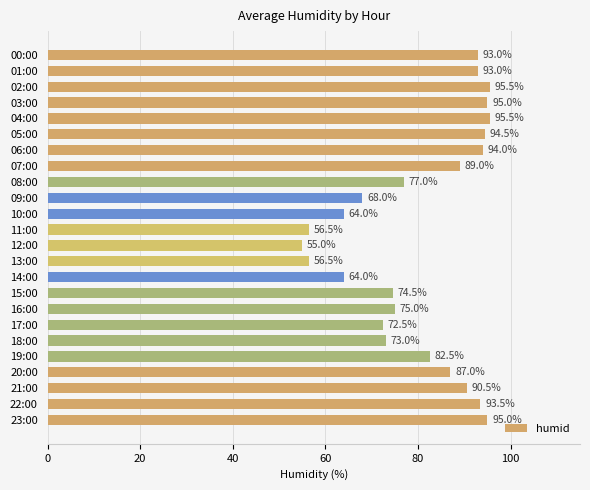

True or false: the data shows 95.0 at 03:00.

True